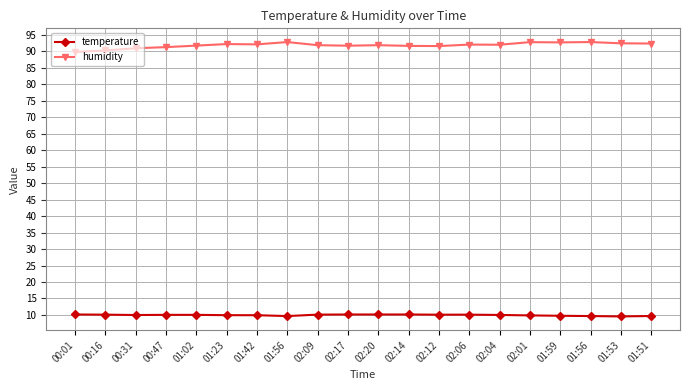

True or false: humidity and temperature intersect in this chart.

False